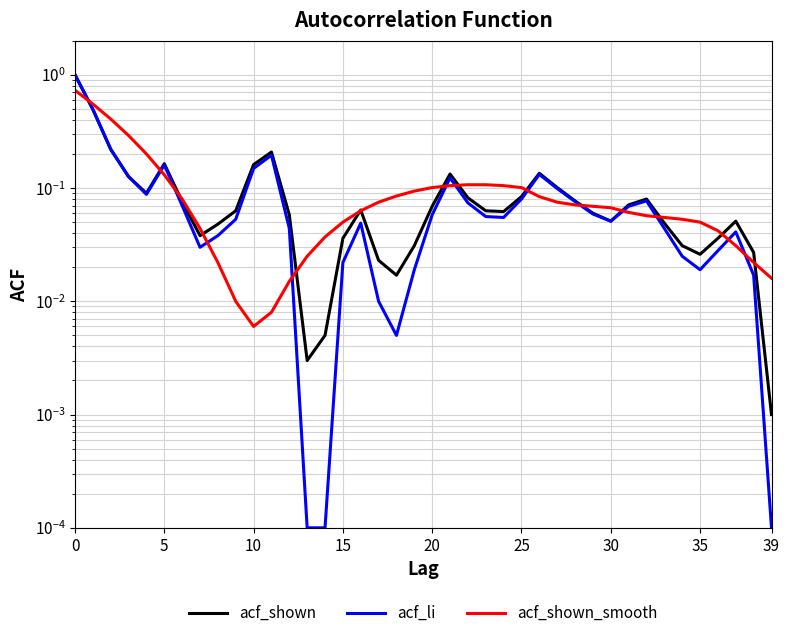

What is the difference between the maximum and minimum values in the acf_shown_smooth series?

0.7